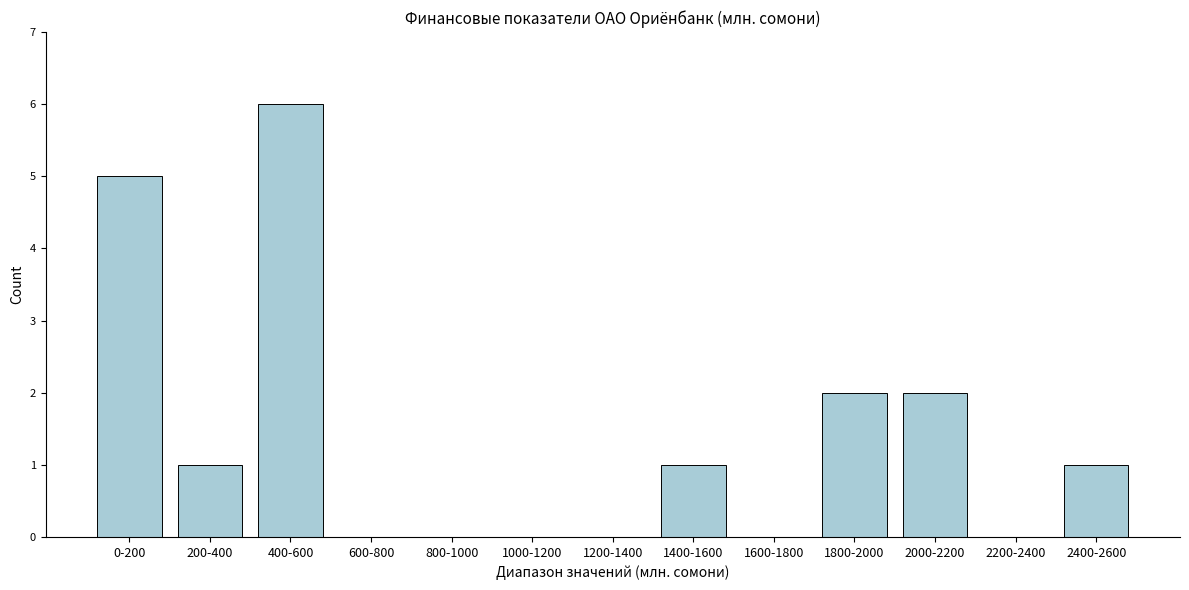

Reading left to right, extract all data points from this chart.

0-200=5	200-400=1	400-600=6	600-800=0	800-1000=0	1000-1200=0	1200-1400=0	1400-1600=1	1600-1800=0	1800-2000=2	2000-2200=2	2200-2400=0	2400-2600=1